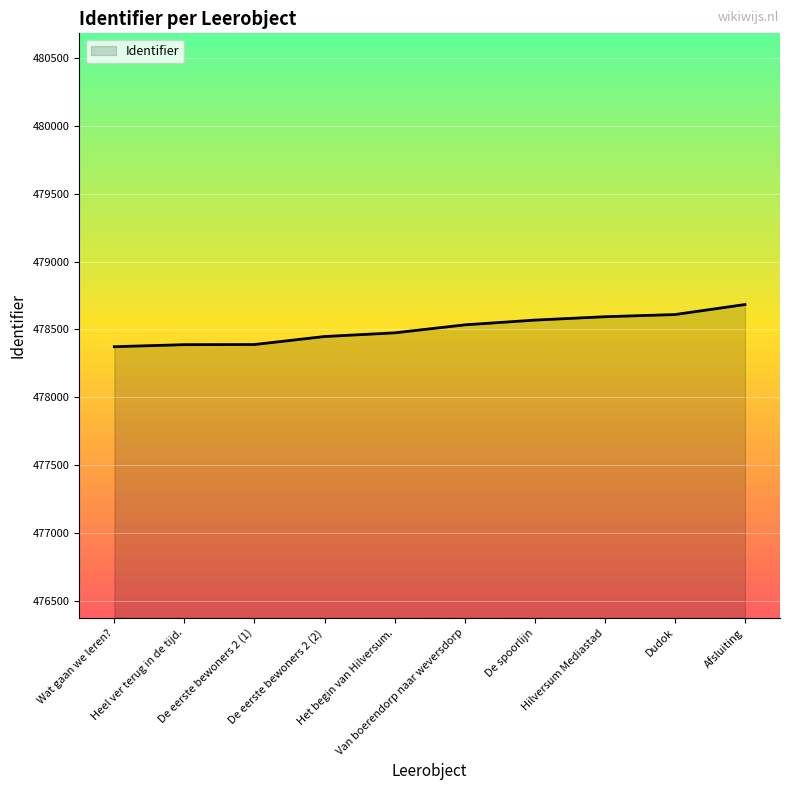

What is the difference between the maximum and minimum values?

311